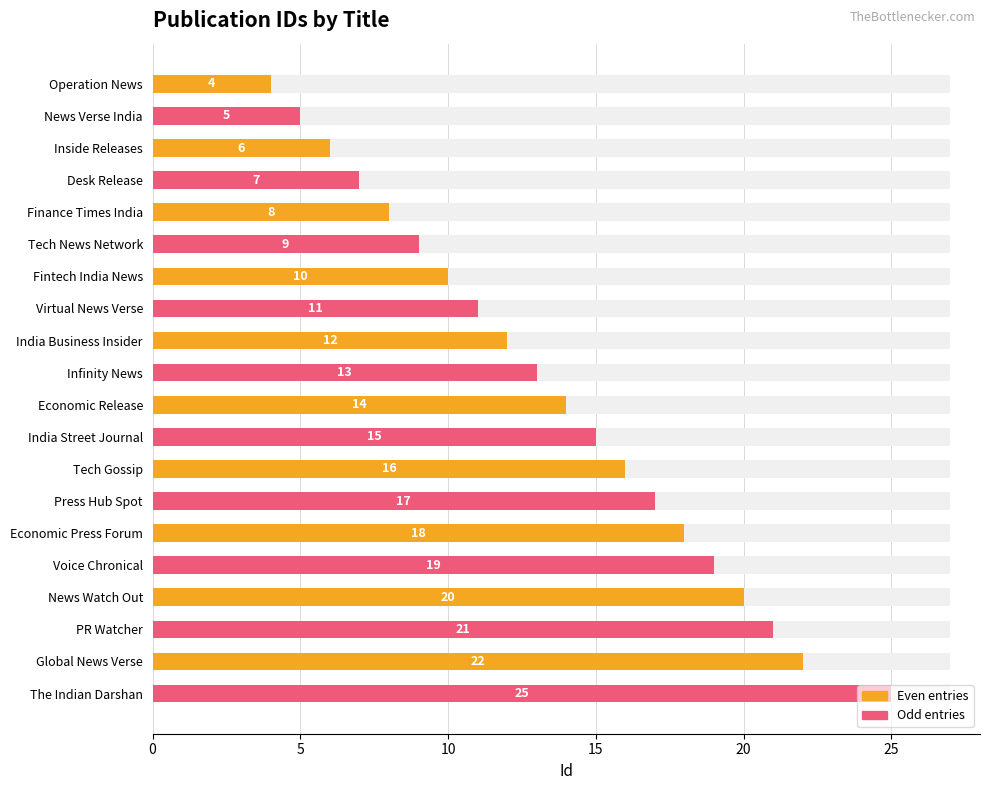

True or false: the data shows 21 at PR Watcher.

True